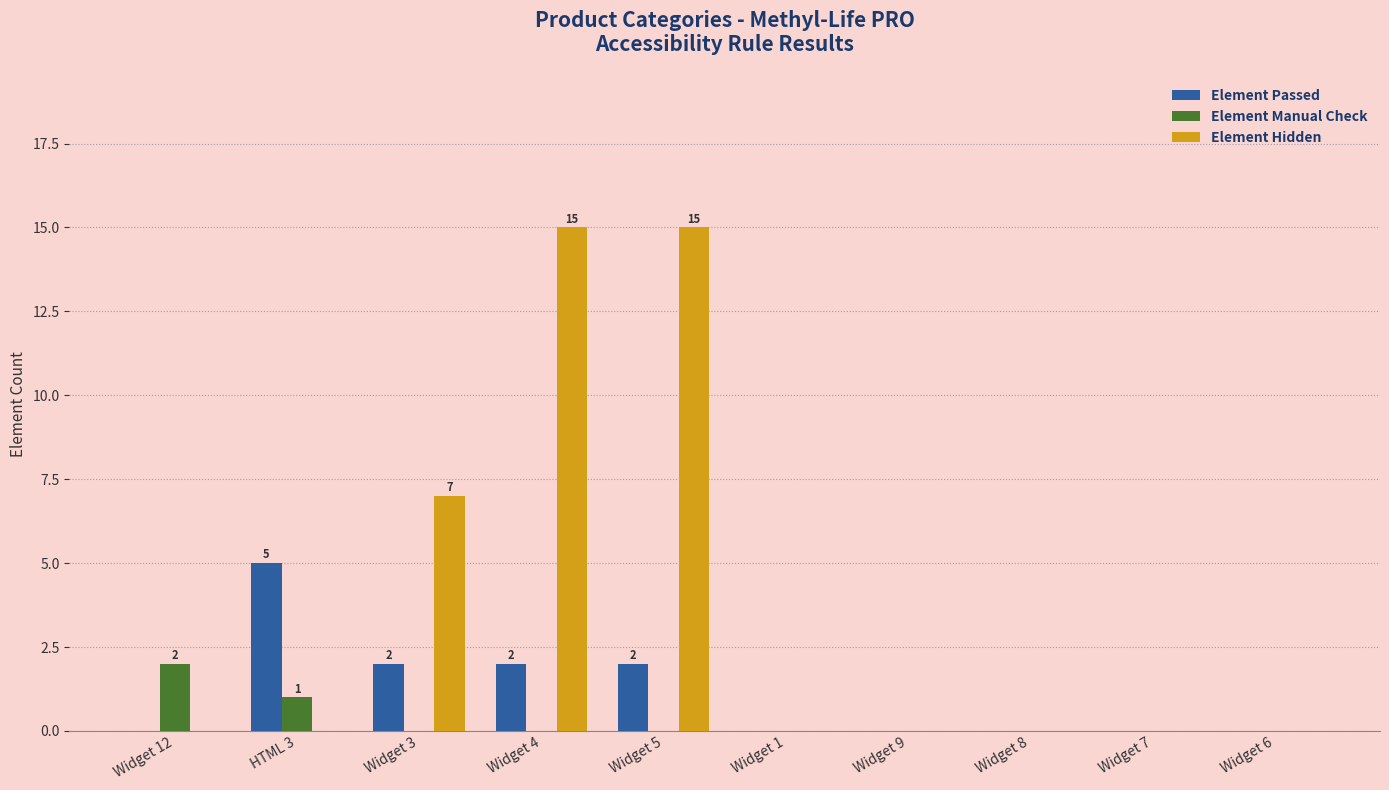

Is it true that Element Manual Check equals 1 at HTML 3?

True